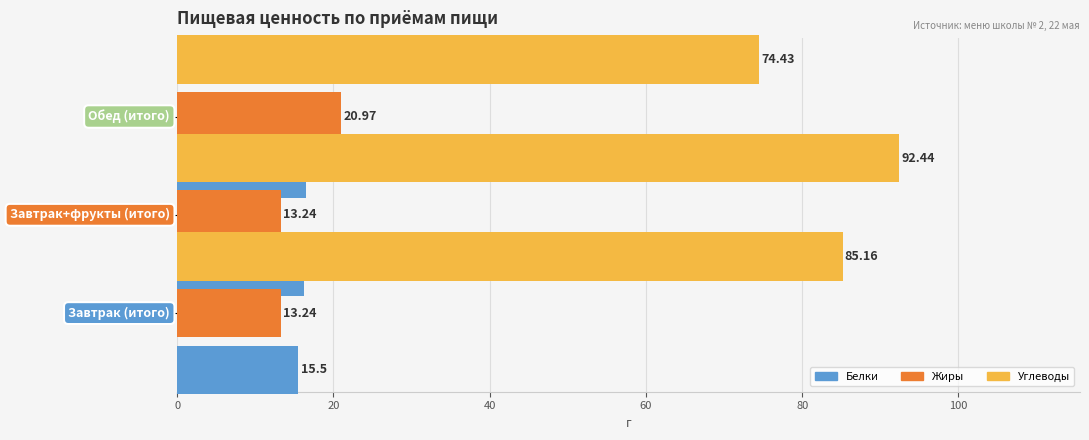

Rank the series by their maximum value, from highest to lowest.

Углеводы, Жиры, Белки